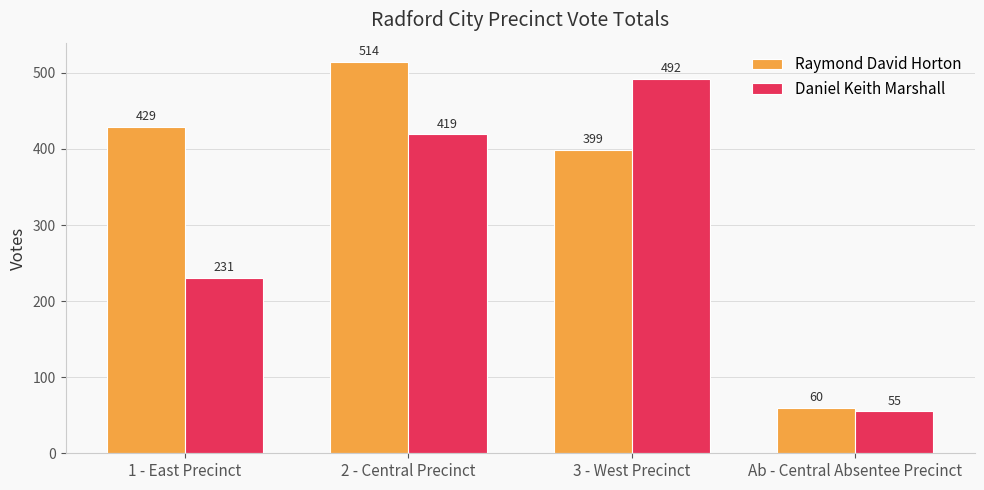

Is it true that Daniel Keith Marshall equals 55 at Ab - Central Absentee Precinct?

True